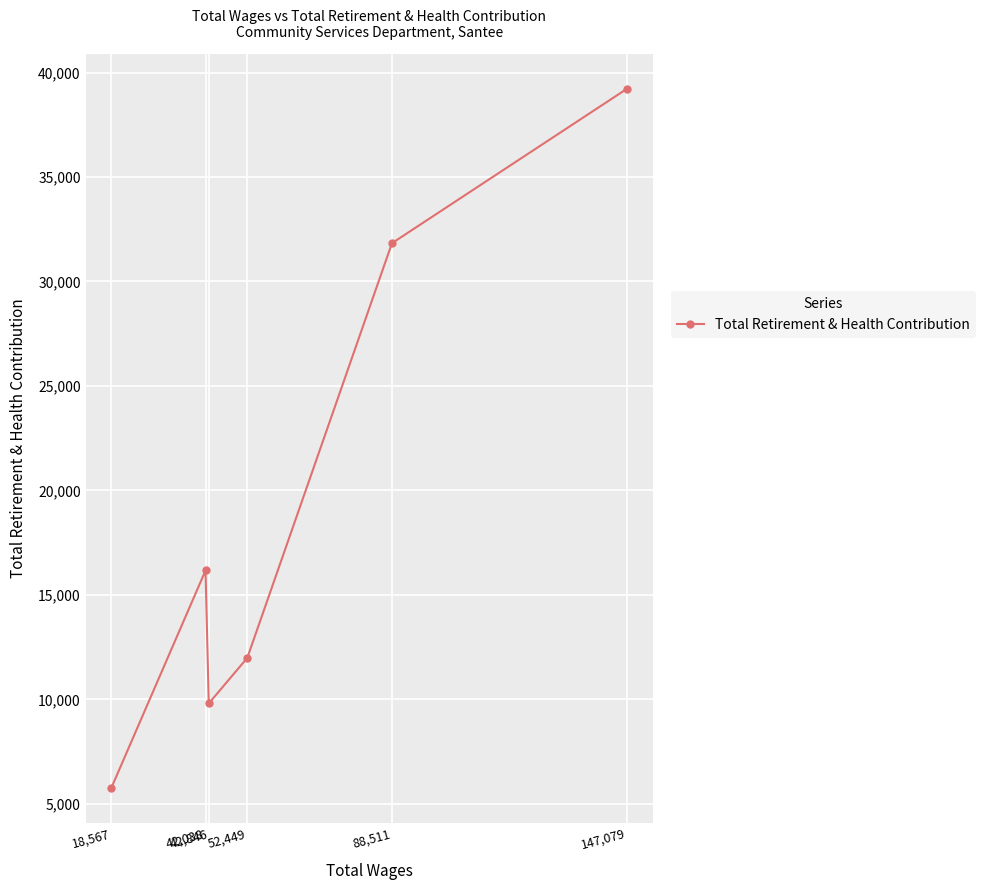

Reading left to right, what are all the values shown in this chart?

18,567=5762	42,038=16165	42,846=9801	52,449=11982	88,511=31831	147,079=39220